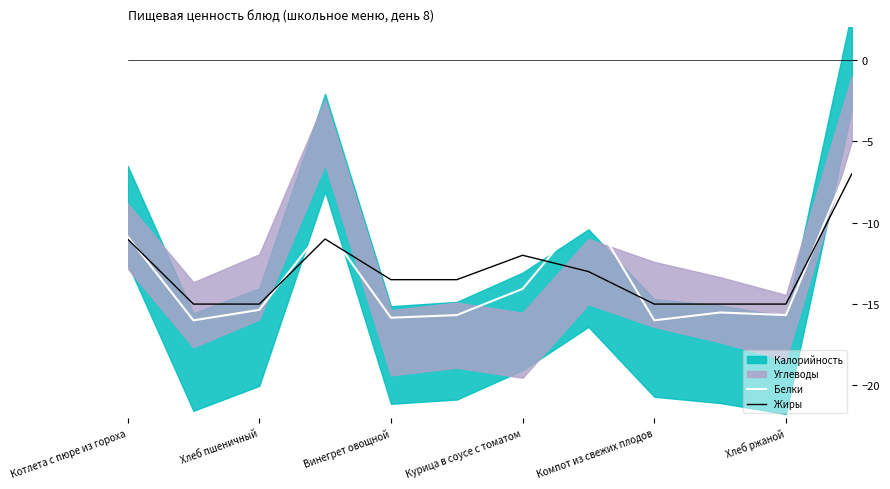

Is it true that Белки equals -21.7 at Хлеб пшеничный?

False